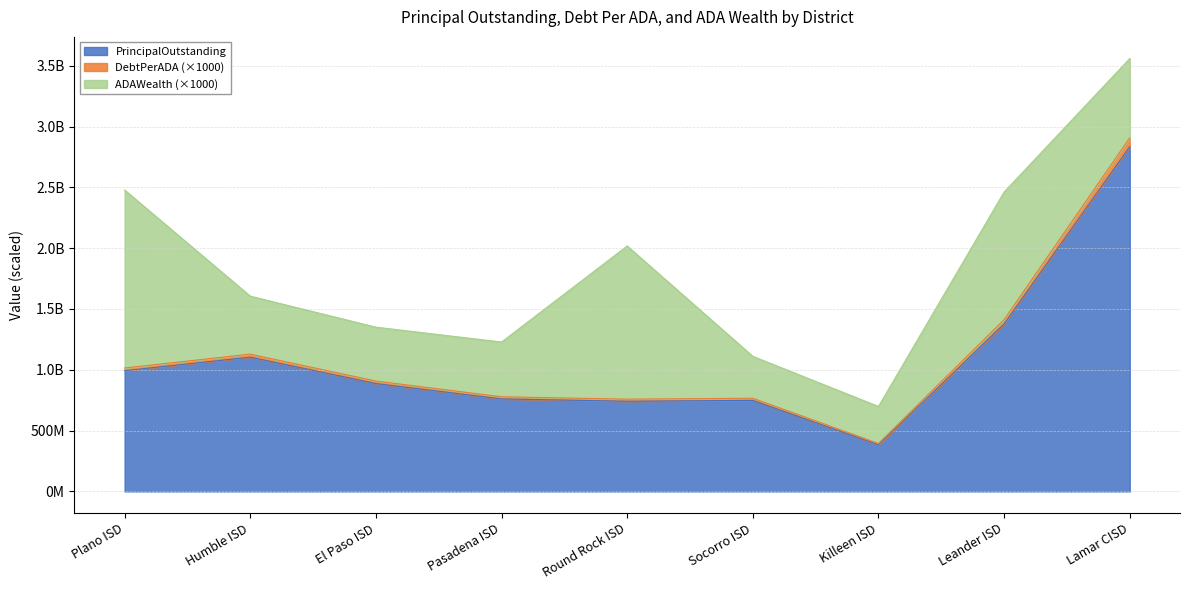

What position from the right is Socorro ISD?

4